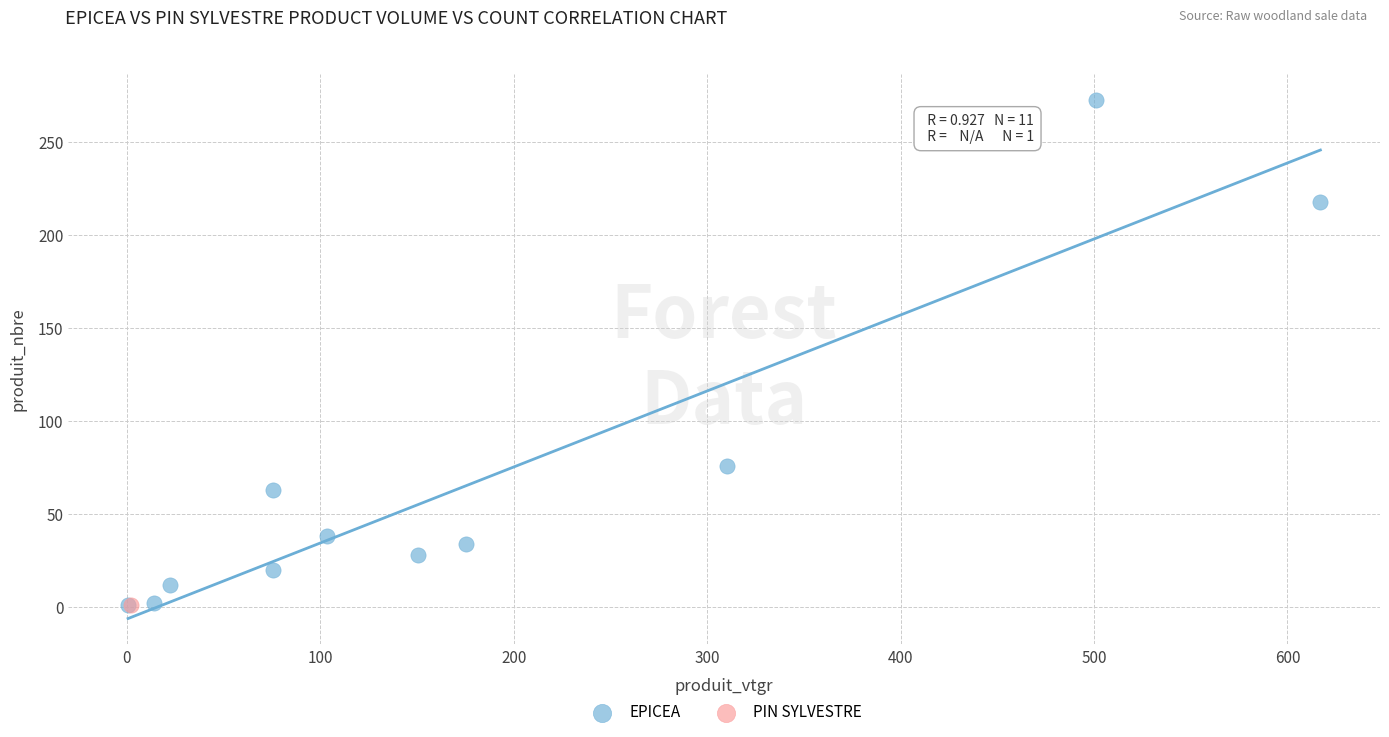

What are all the series names shown in the legend?

EPICEA, PIN SYLVESTRE